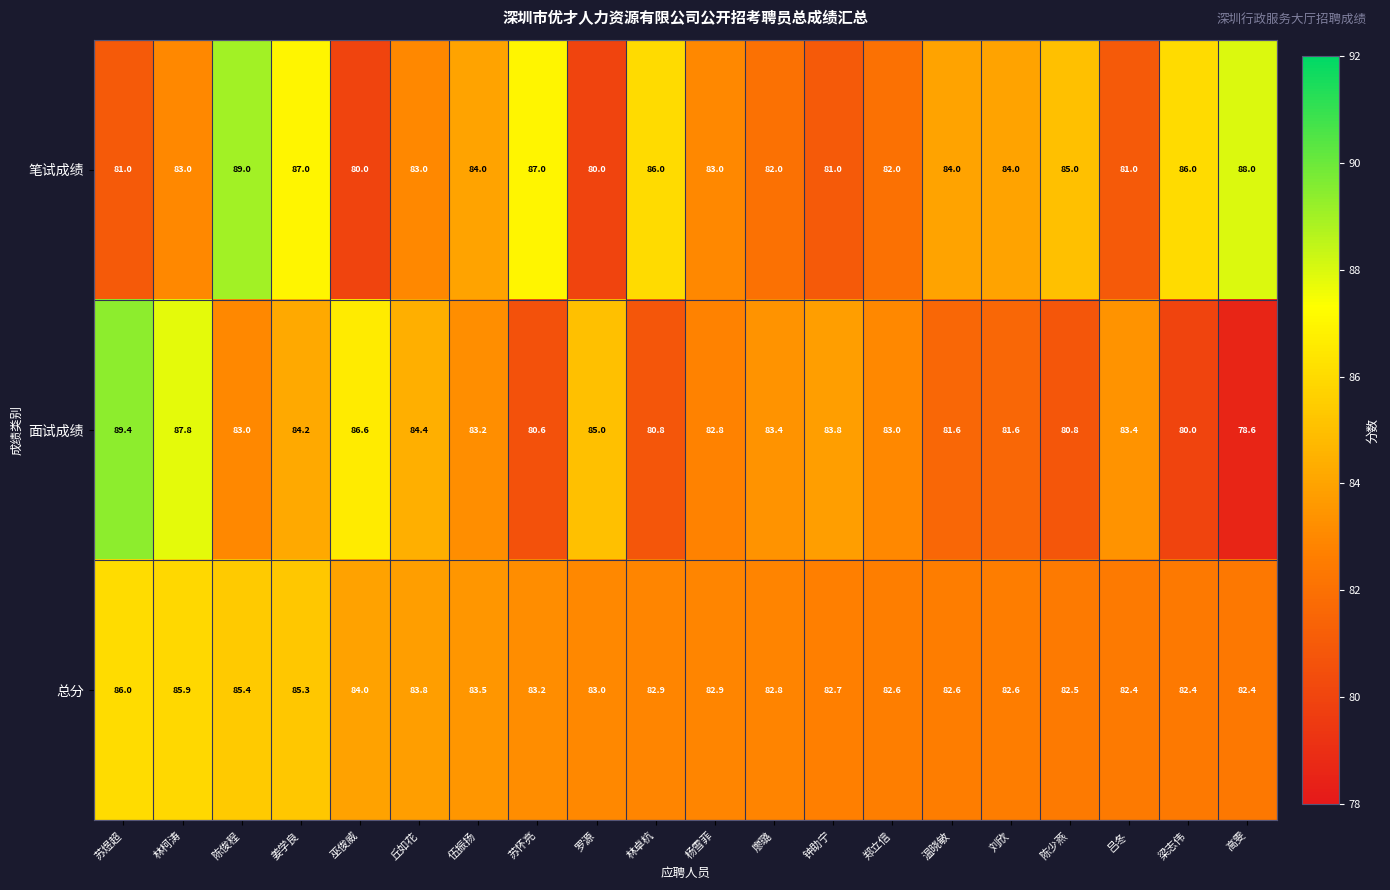

List the series in order of their peak value, highest first.

面试成绩, 笔试成绩, 总分